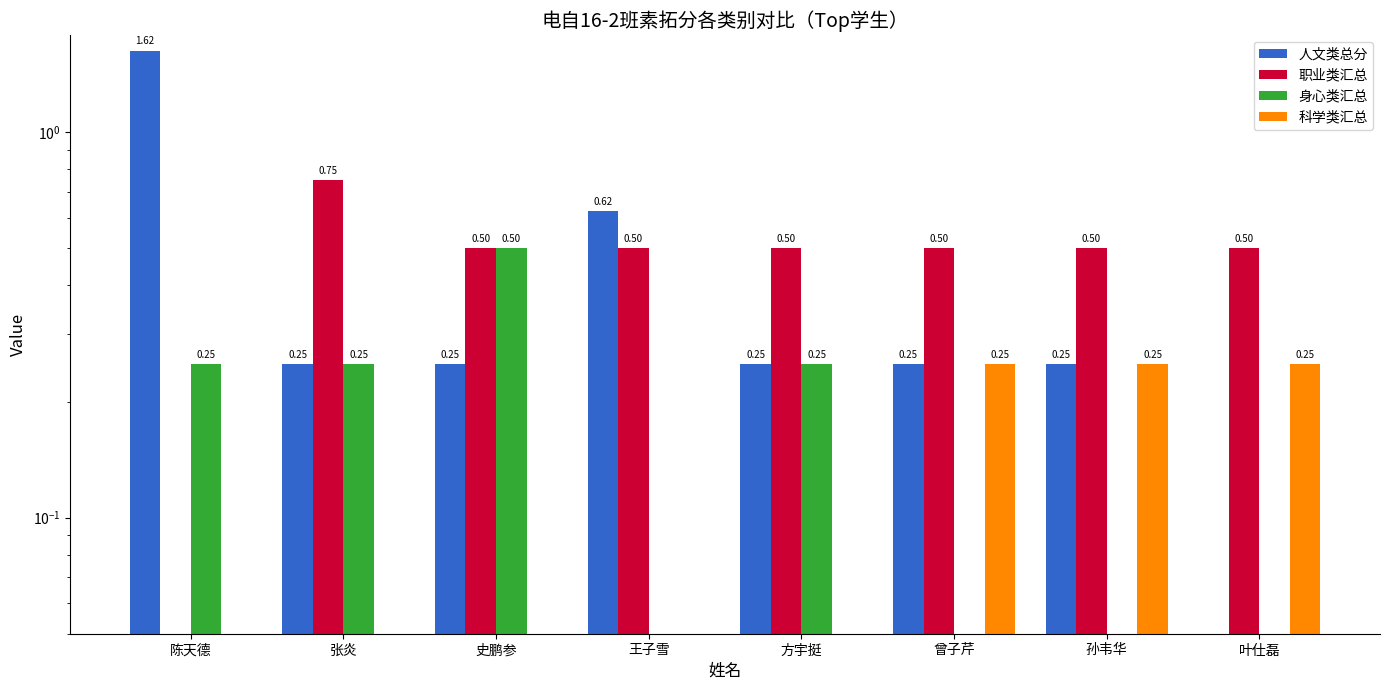

At which category is the sum across all series the highest?

陈天德